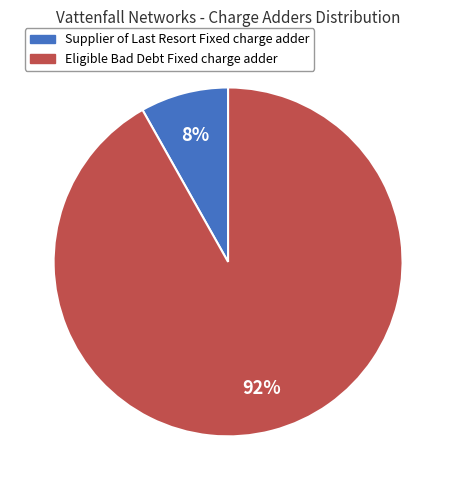

Is it true that Eligible Bad Debt Fixed charge adder is 92% of the pie?

True